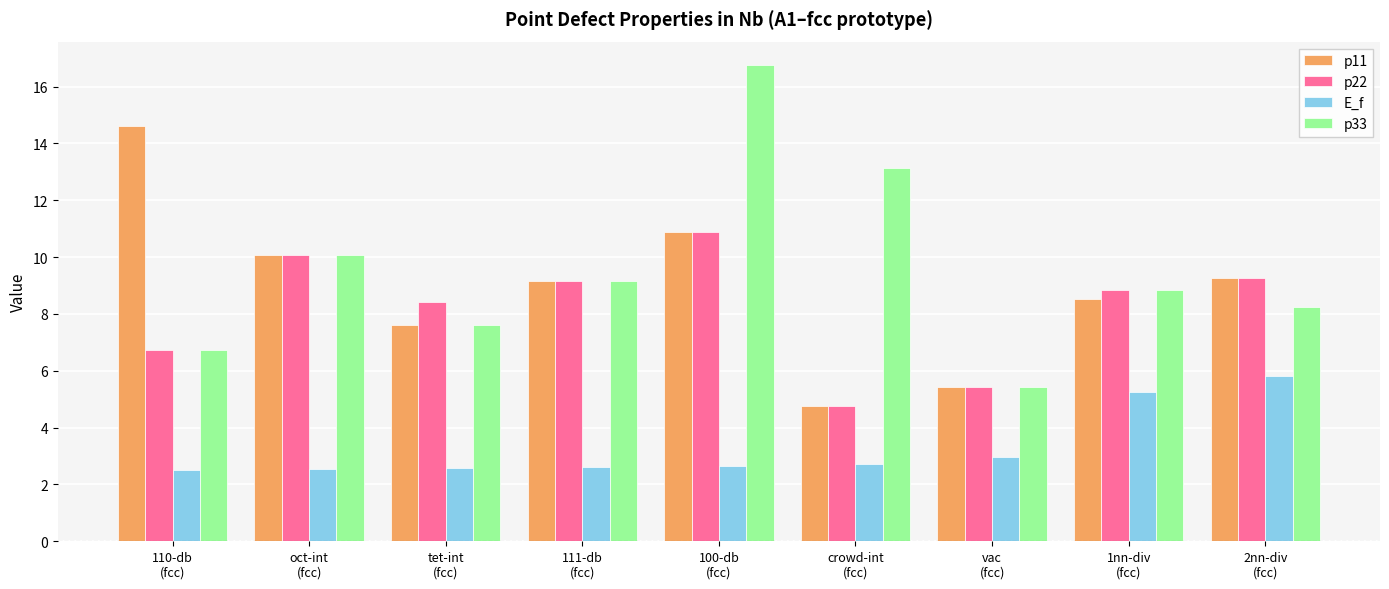

Is the value of E_f at oct-int
(fcc) greater than the value of p33 at tet-int
(fcc)?

No